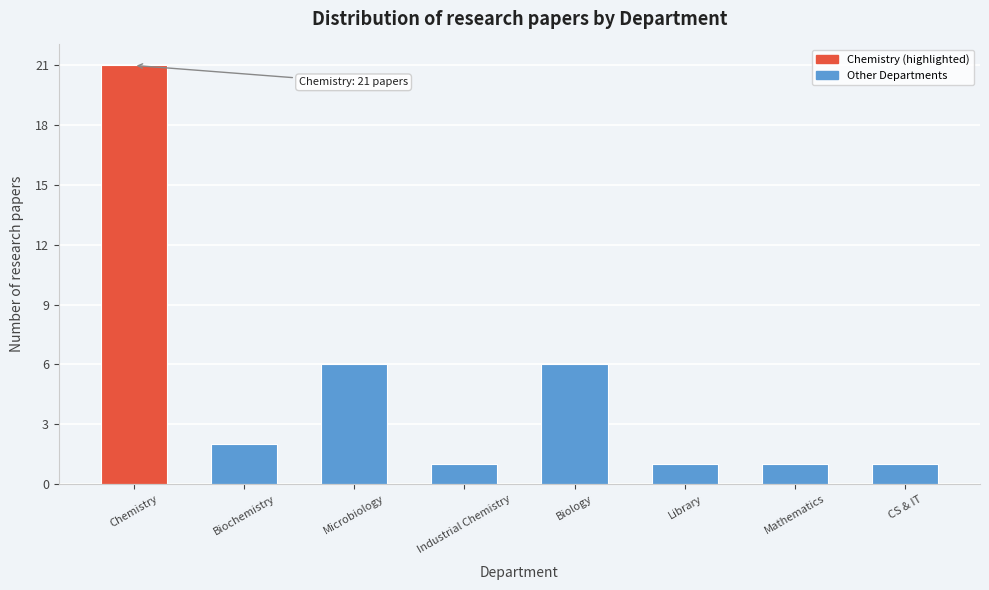

Reading left to right, extract all data points from this chart.

21	2	6	1	6	1	1	1